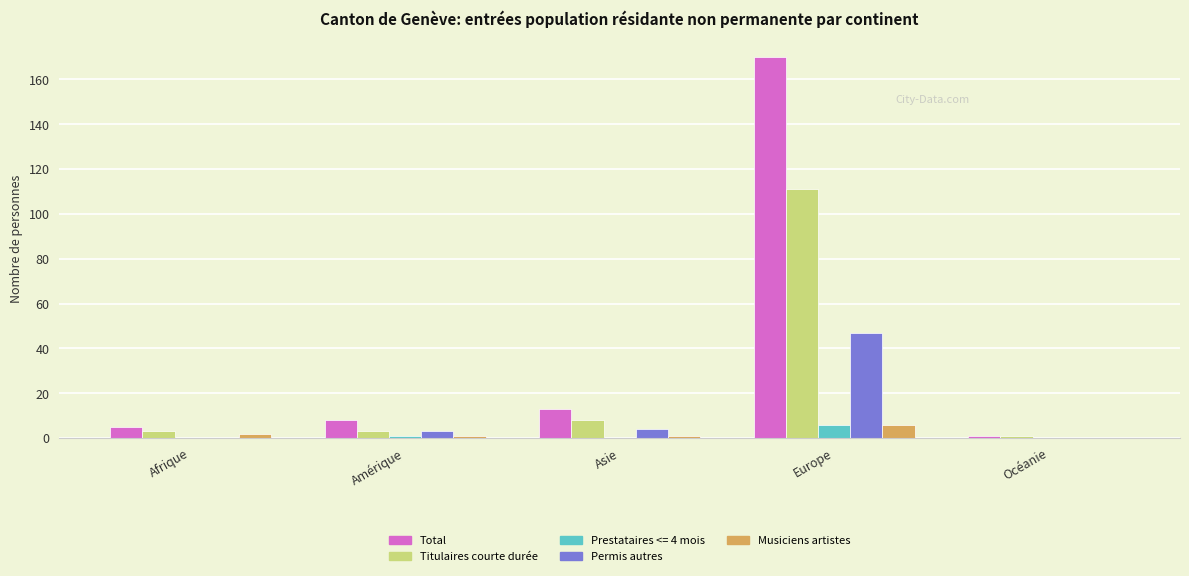

The Total series shows 7 at Asie. True or false?

False